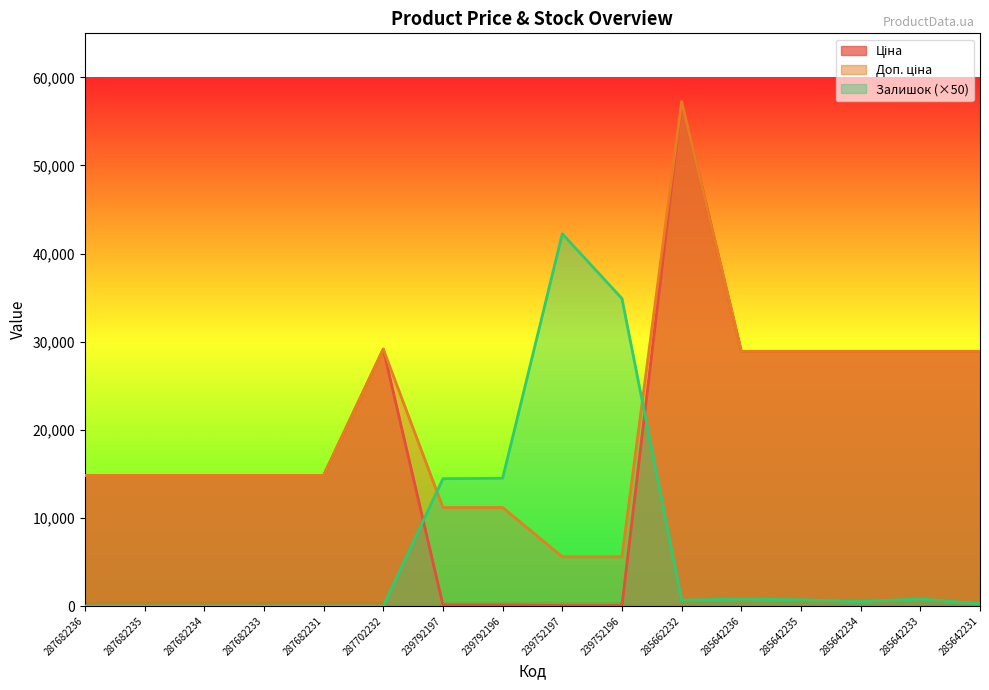

The Залишок series shows 0.0 at 287682236. True or false?

True